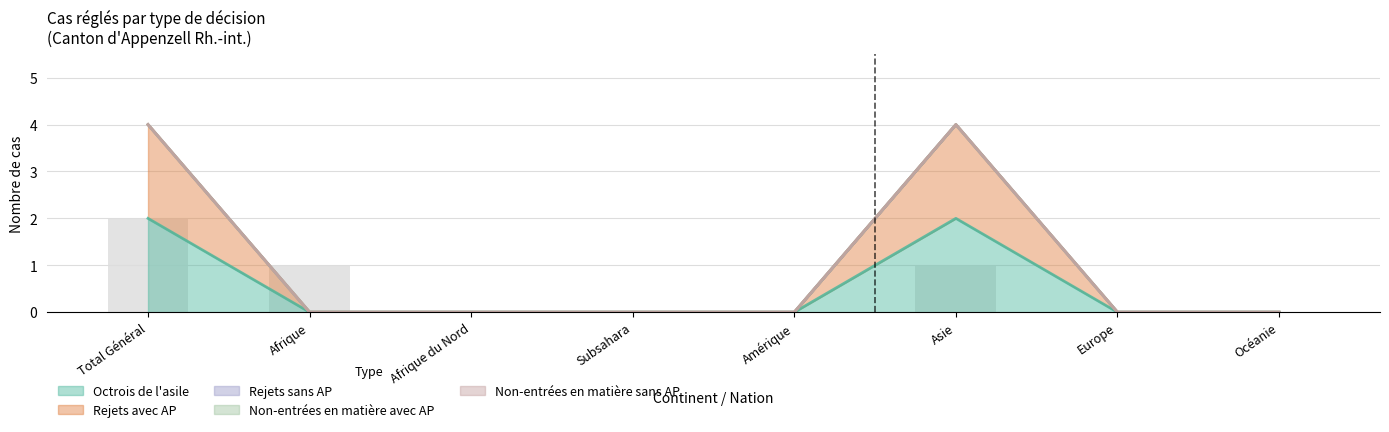

What is the sum of all Rejets avec AP values?

4